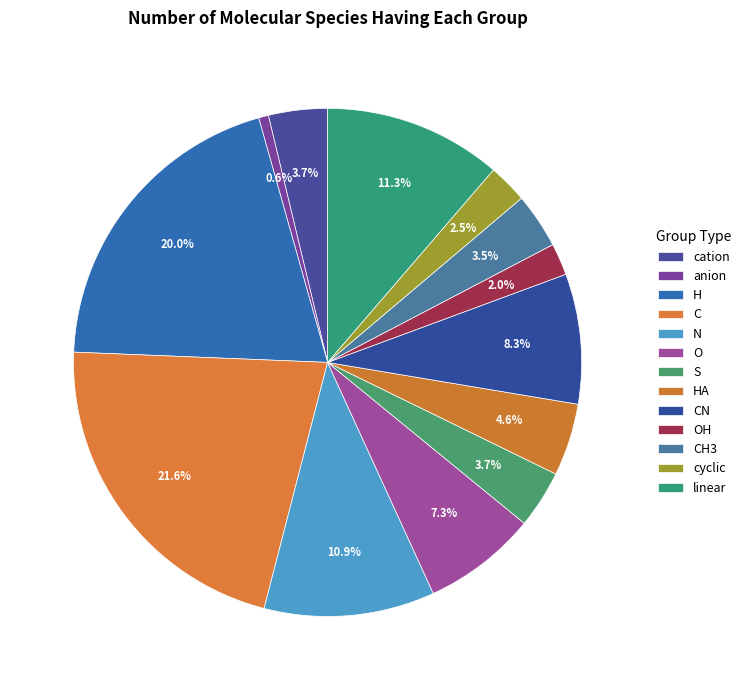

Does anion represent more than half of the total?

No